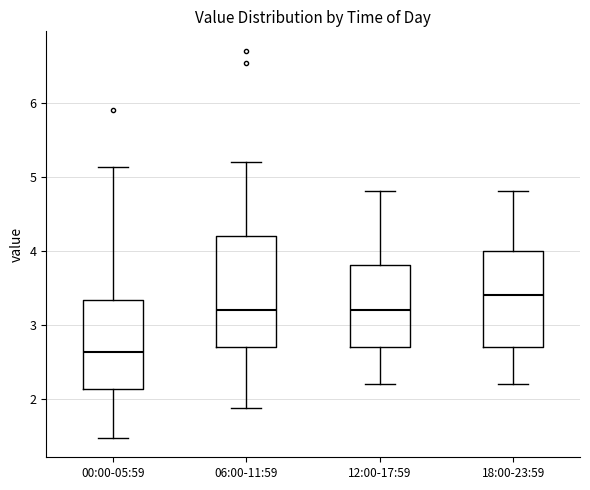

Reading left to right, read every box against the y-axis: the position of its median line, the range the box covers, and the ends of its whiskers. The values are not printed on the chart, so give them approximately, as read against the axis.

00:00-05:59: median 2.6, box 2.1 to 3.3, whiskers 1.5 to 5.1
06:00-11:59: median 3.2, box 2.7 to 4.2, whiskers 1.9 to 5.2
12:00-17:59: median 3.2, box 2.7 to 3.8, whiskers 2.2 to 4.8
18:00-23:59: median 3.4, box 2.7 to 4.0, whiskers 2.2 to 4.8